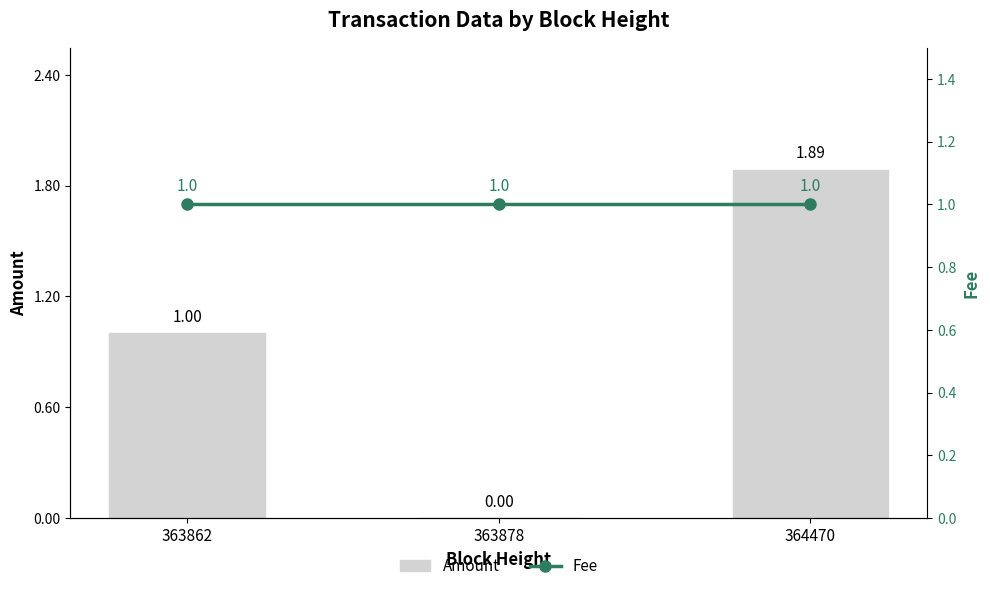

Reading left to right, transcribe all the data shown in this chart.

Amount: 363862=1.0	363878=0.0	364470=1.9
Fee: 363862=1.0	363878=1.0	364470=1.0